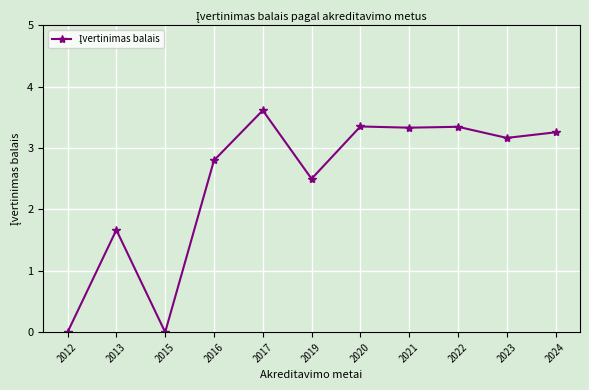

What is the greatest value displayed?

3.6